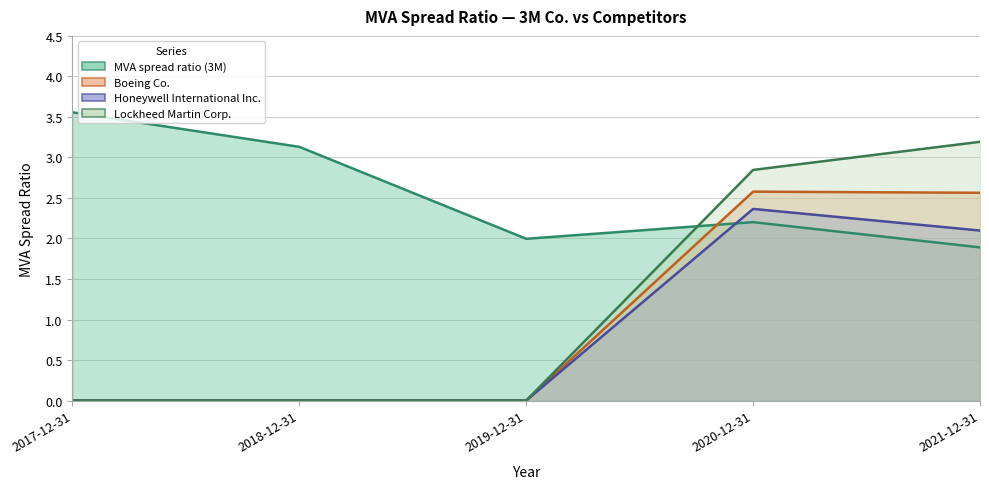

Which series has the widest spread of values?

Lockheed Martin Corp.